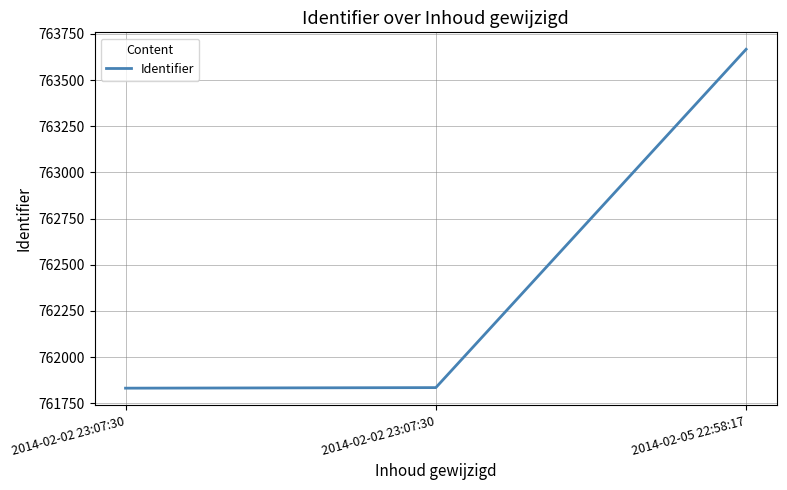

What is the change in value from 2014-02-02 23:07:30 to 2014-02-05 22:58:17?

+1835